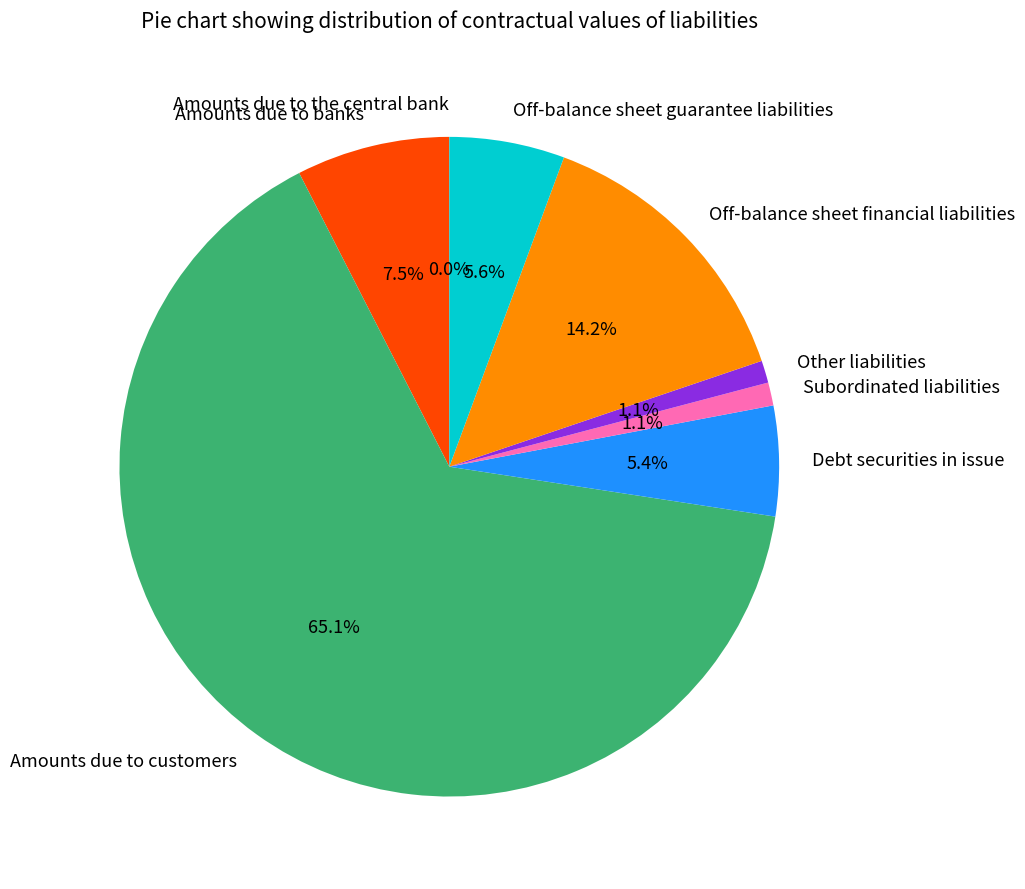

What portion of the pie excludes Amounts due to banks?

92.5%